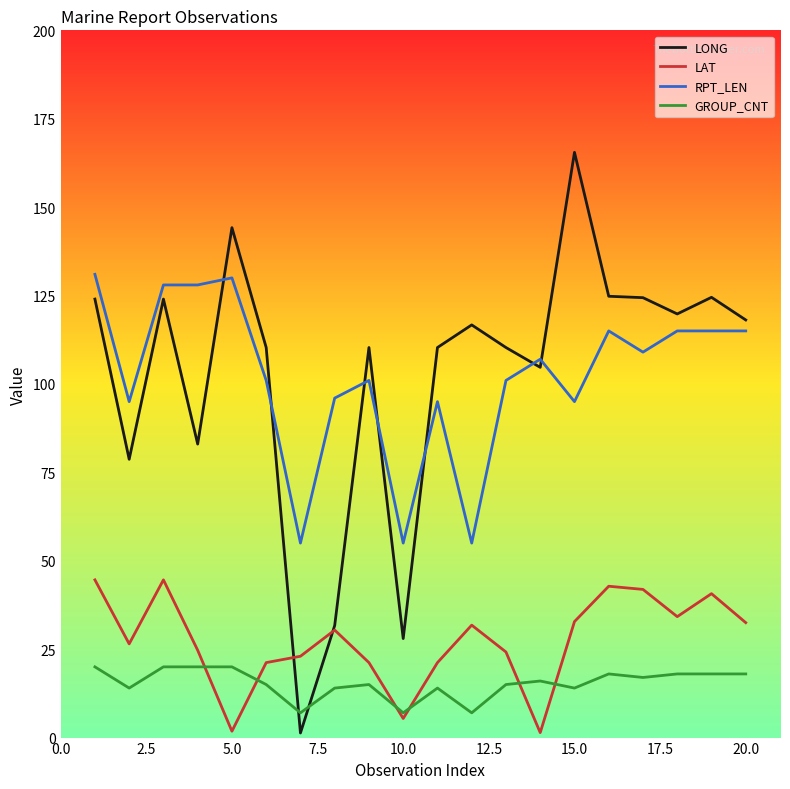

Which series ends up on top after the final intersection of GROUP_CNT and LONG?

LONG